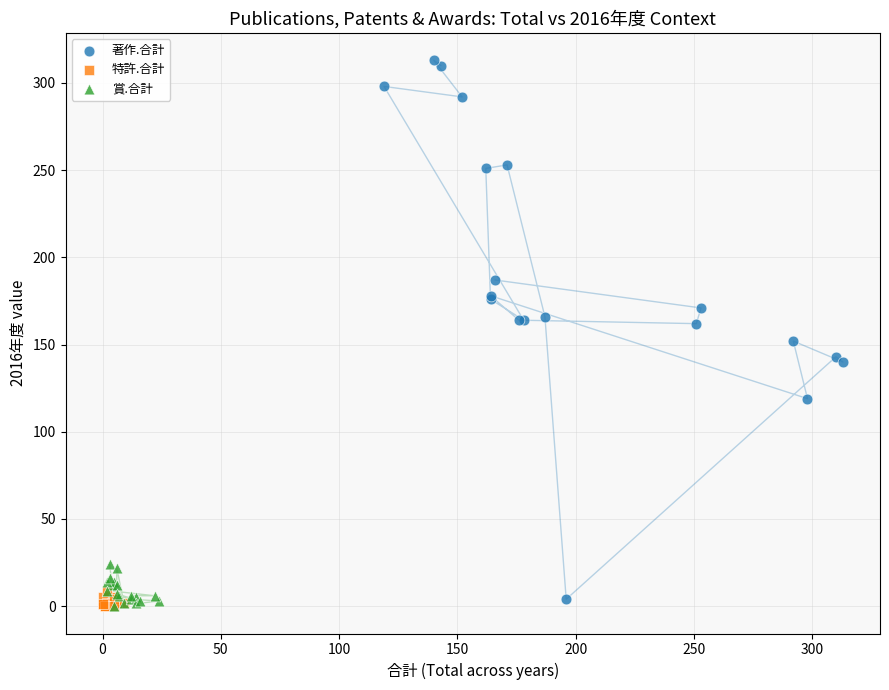

Which series contains the highest Y value?

著作.合計